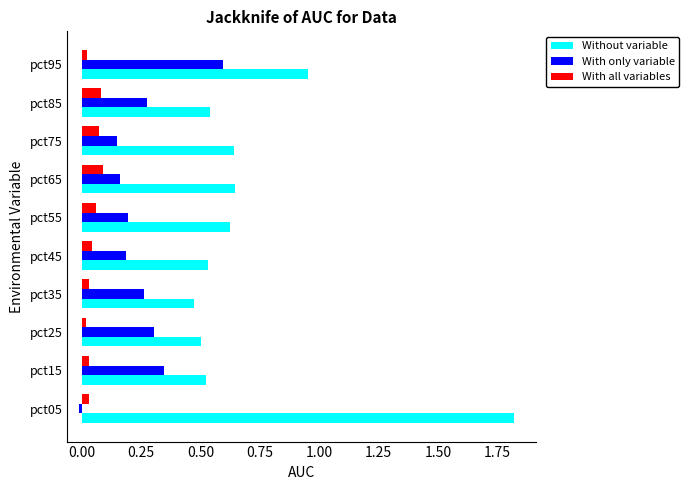

What is the total value across all series at pct45?

0.8